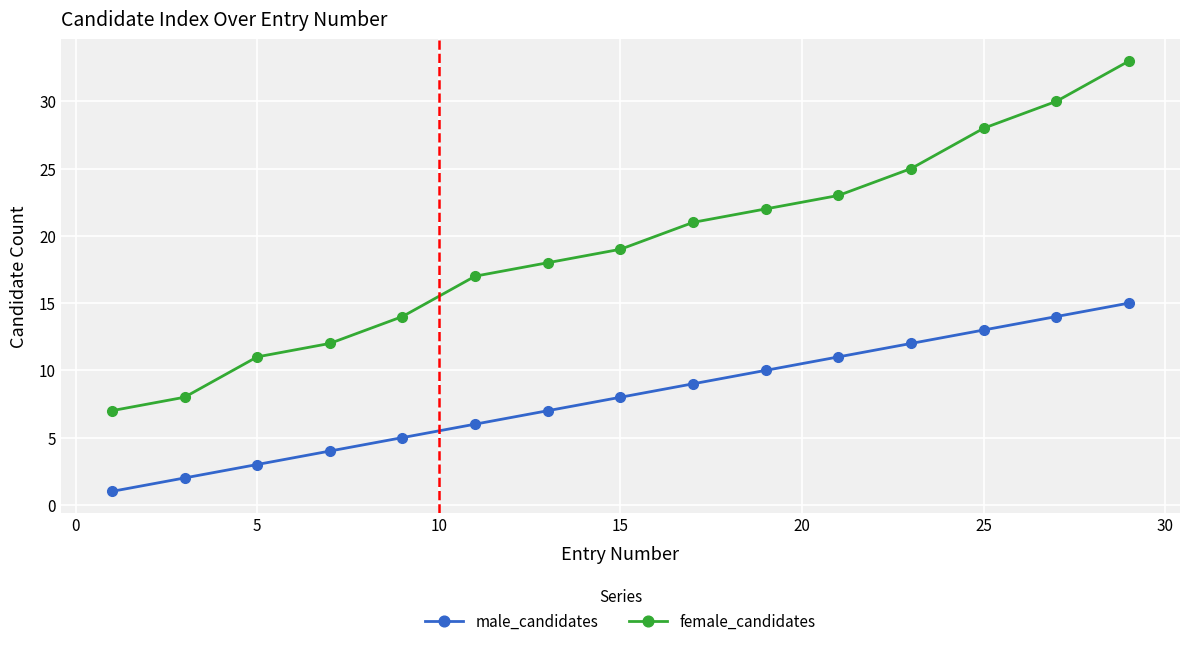

Which series has the largest total across all categories?

female_candidates